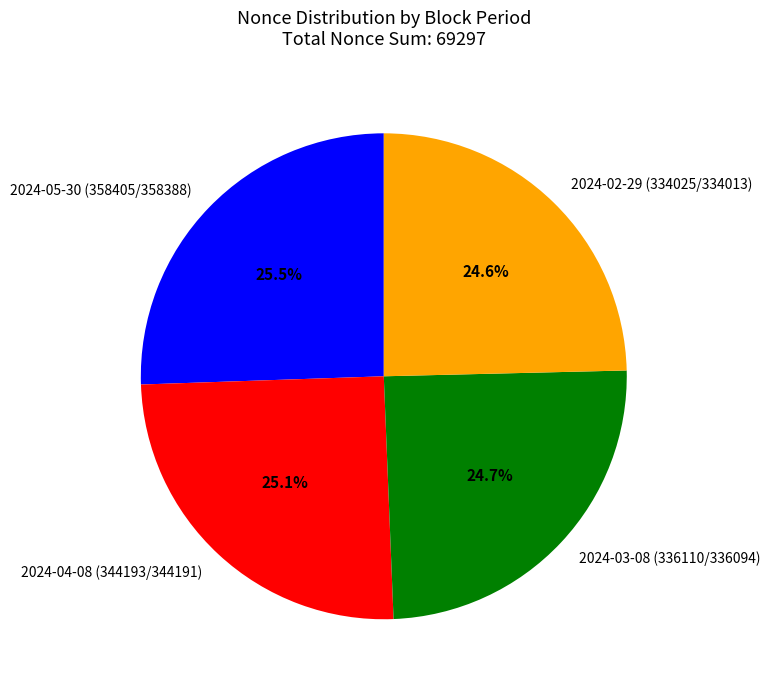

Is there a majority slice in this chart?

No